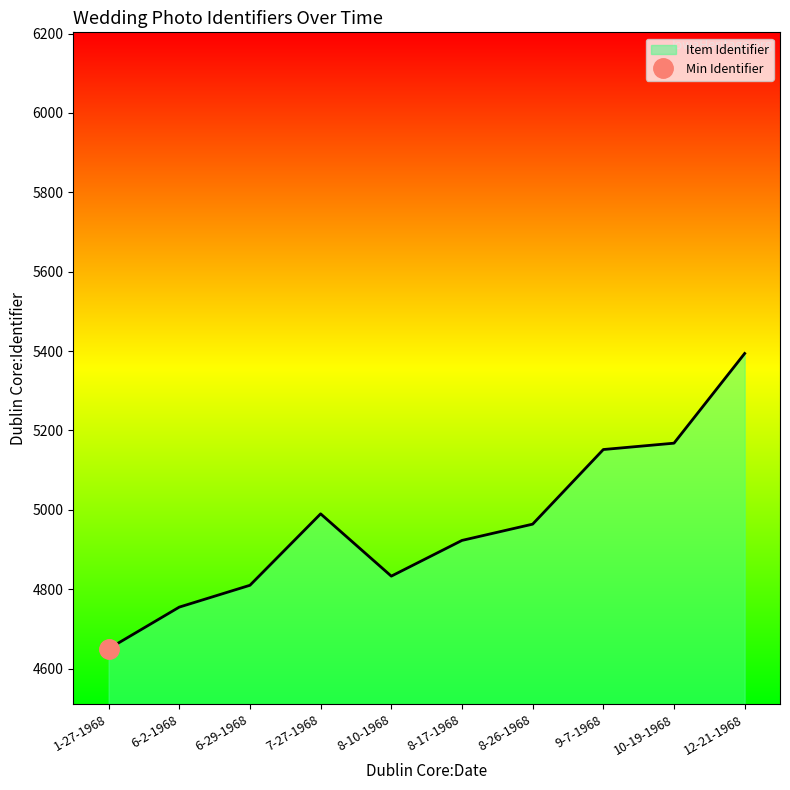

Rank the categories by value from lowest to highest.

1-27-1968, 6-2-1968, 6-29-1968, 8-10-1968, 8-17-1968, 8-26-1968, 7-27-1968, 9-7-1968, 10-19-1968, 12-21-1968